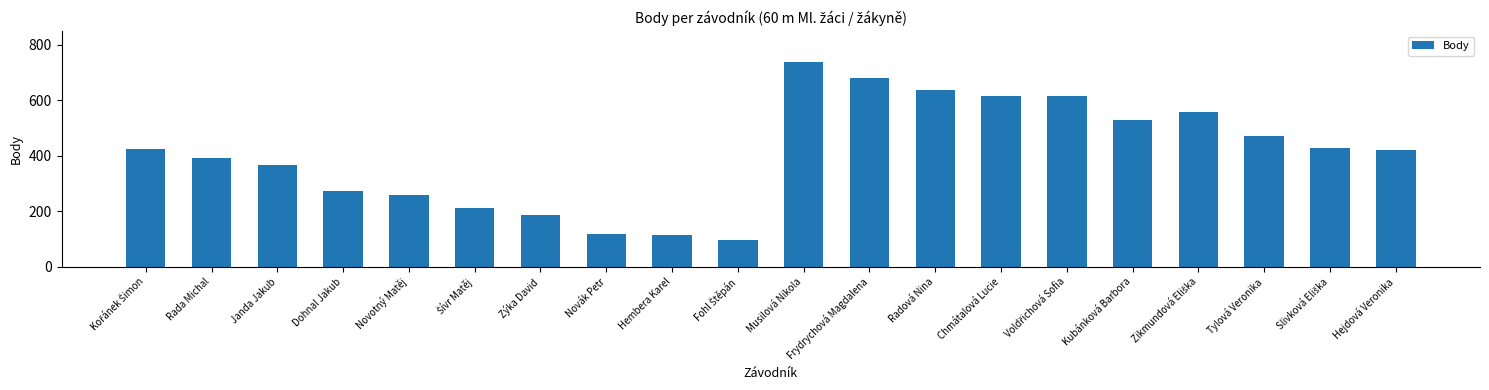

Between Hembera Karel and Dohnal Jakub, which is larger?

Dohnal Jakub